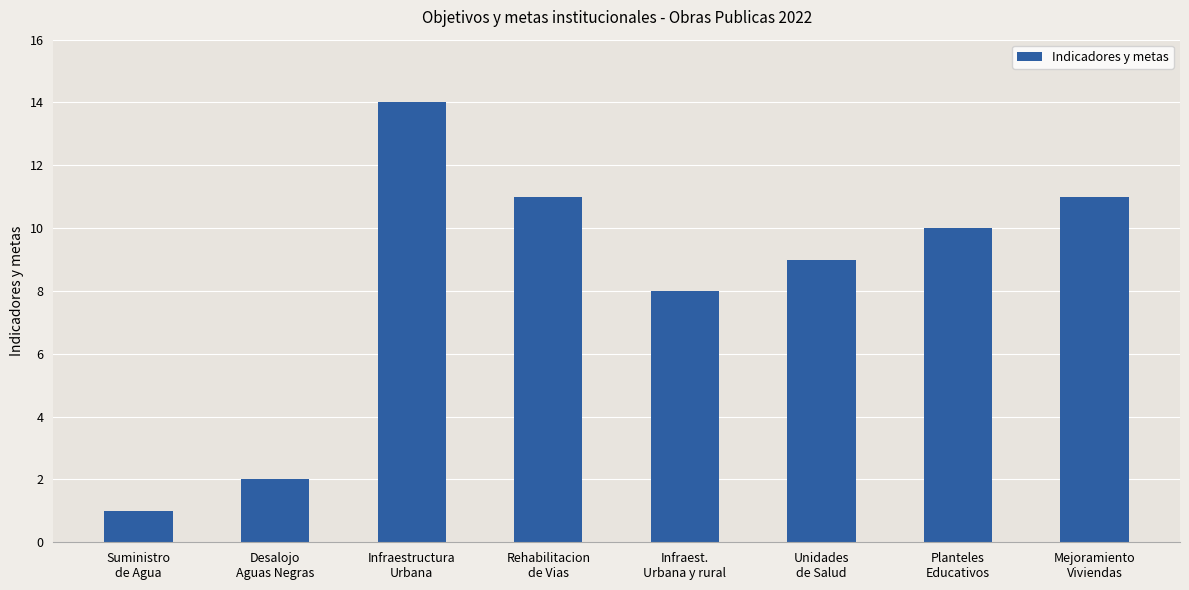

What is the label of the 1st bar from the right?

Mejoramiento
Viviendas